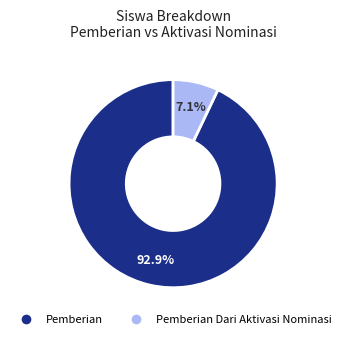

Does any single category account for the majority?

Yes